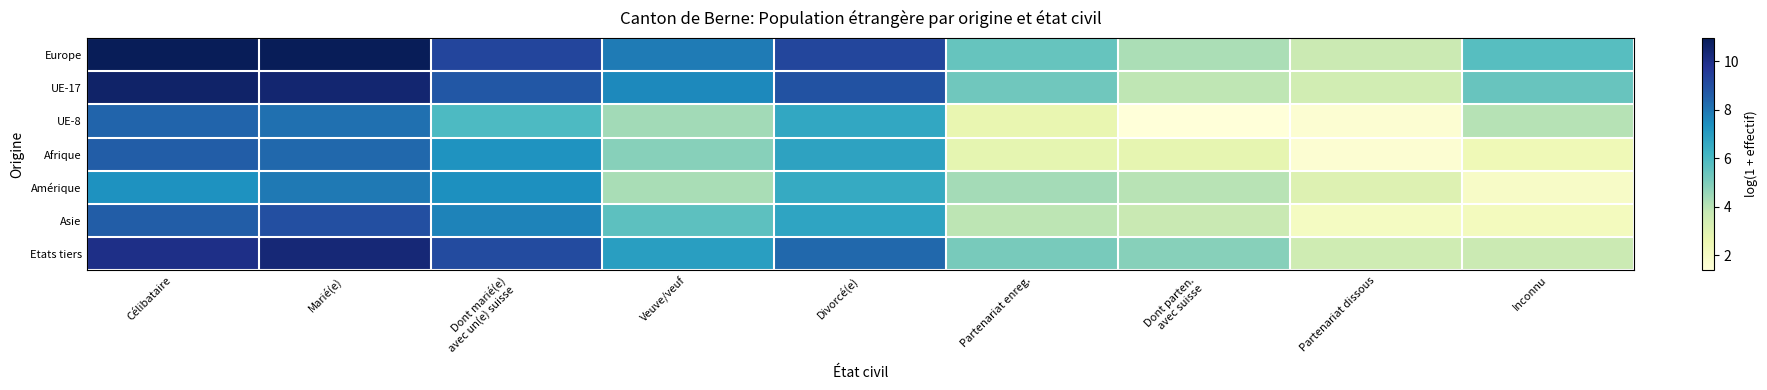

Between Célibataire and Partenariat dissous, which series saw the biggest shift?

Europe